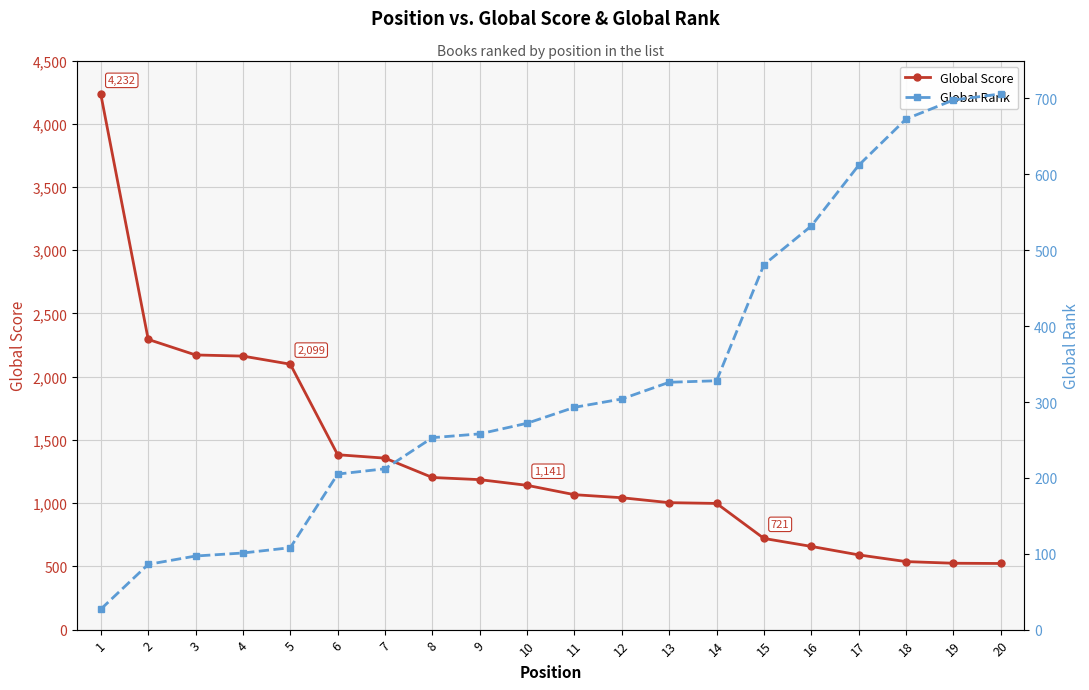

How many intersections are there between Global Score and Global Rank?

1